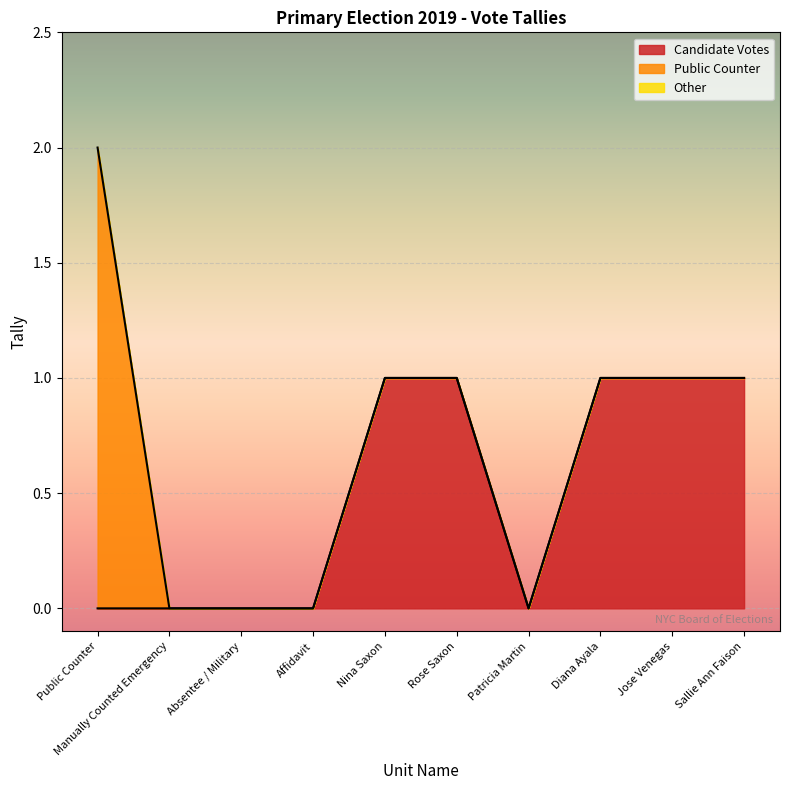

Reading left to right, what are all the values shown in this chart?

Public Counter: 2	0	0	0	1	1	0	1	1	1
Manually Counted Emergency: 0	0	0	0	0	0	0	0	0	0
Absentee / Military: 0	0	0	0	0	0	0	0	0	0